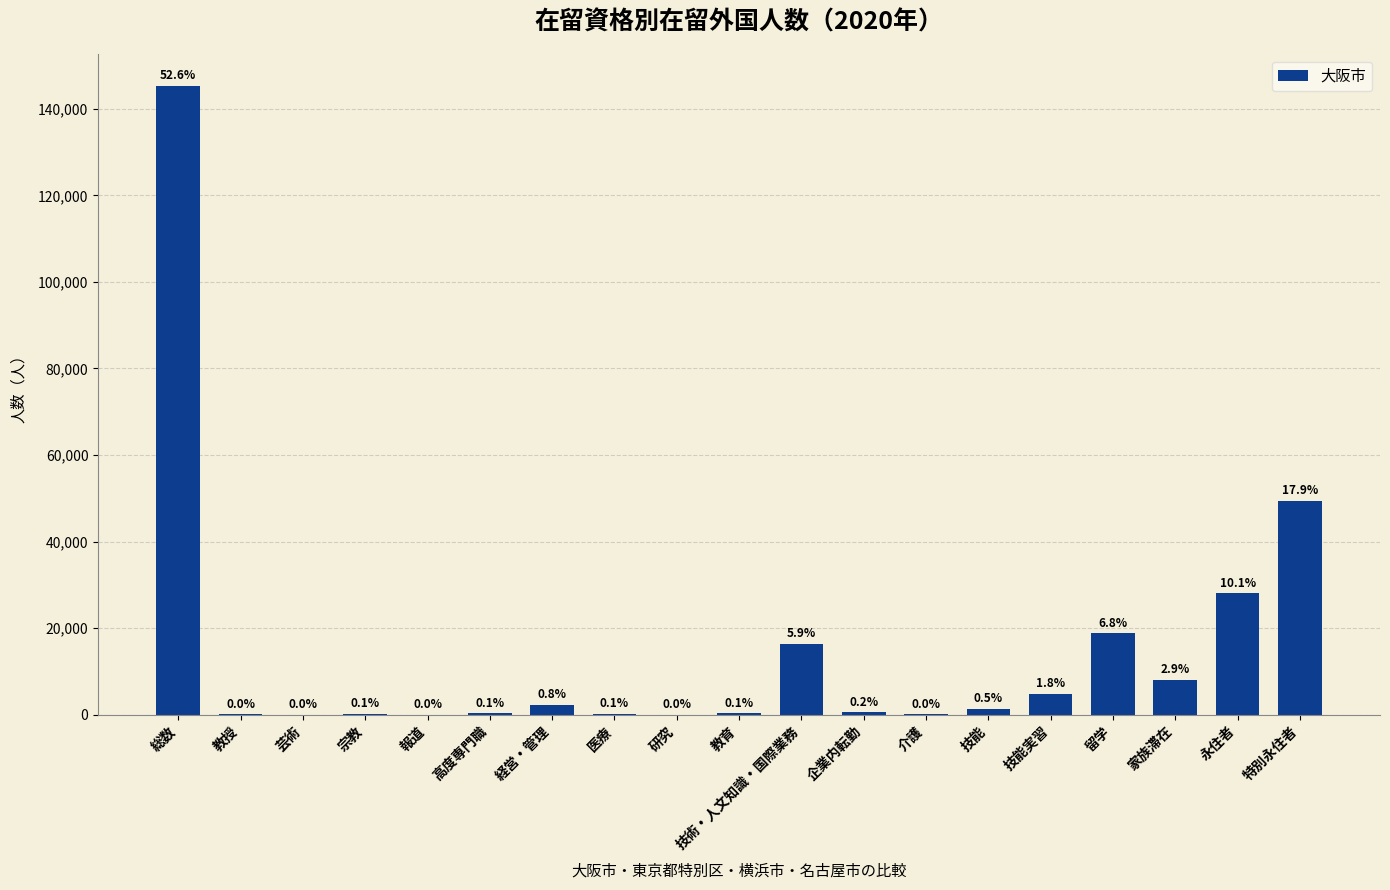

What is the difference between the maximum and minimum values?

145336